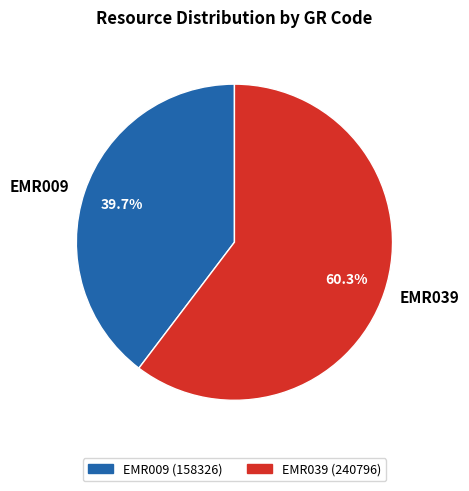

Which slice represents more than half of the pie?

EMR039